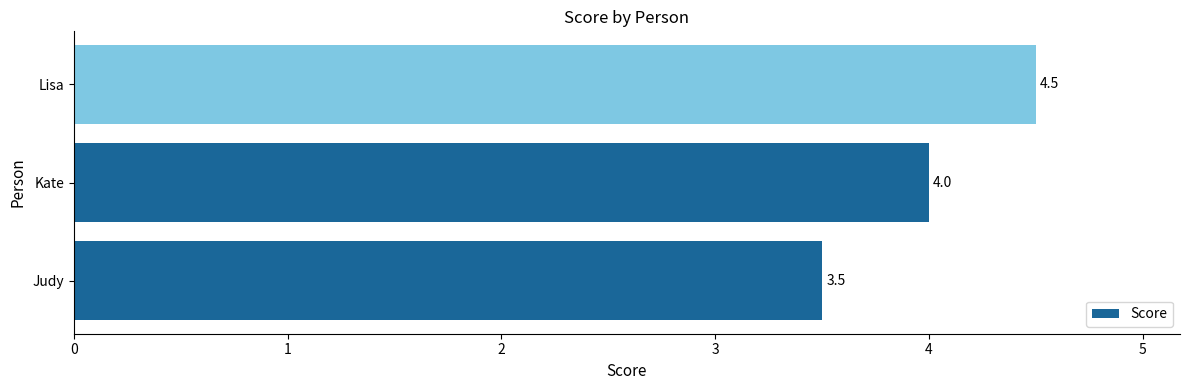

What is the change in value from Judy to Kate?

+0.5